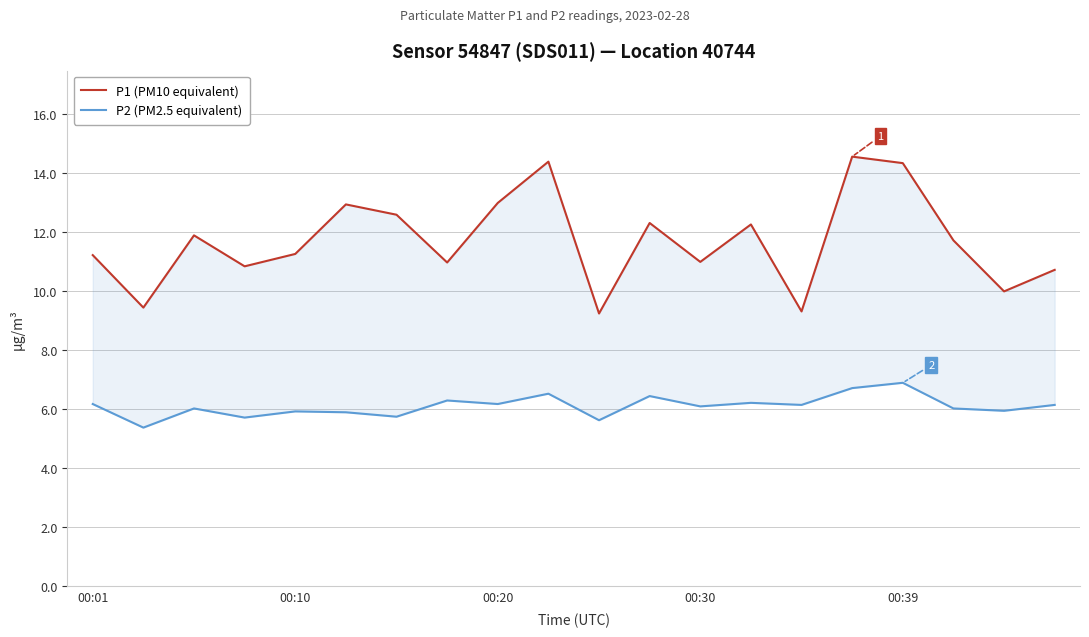

Reading left to right, transcribe all the data shown in this chart.

P1 (PM10 equivalent): 11.2	9.4	11.9	10.8	11.3	12.9	12.6	11.0	13.0	14.4	9.2	12.3	11.0	12.3	9.3	14.6	14.3	11.7	10.0	10.7
P2 (PM2.5 equivalent): 6.2	5.4	6.0	5.7	5.9	5.9	5.8	6.3	6.2	6.5	5.6	6.5	6.1	6.2	6.2	6.7	6.9	6.0	6.0	6.2